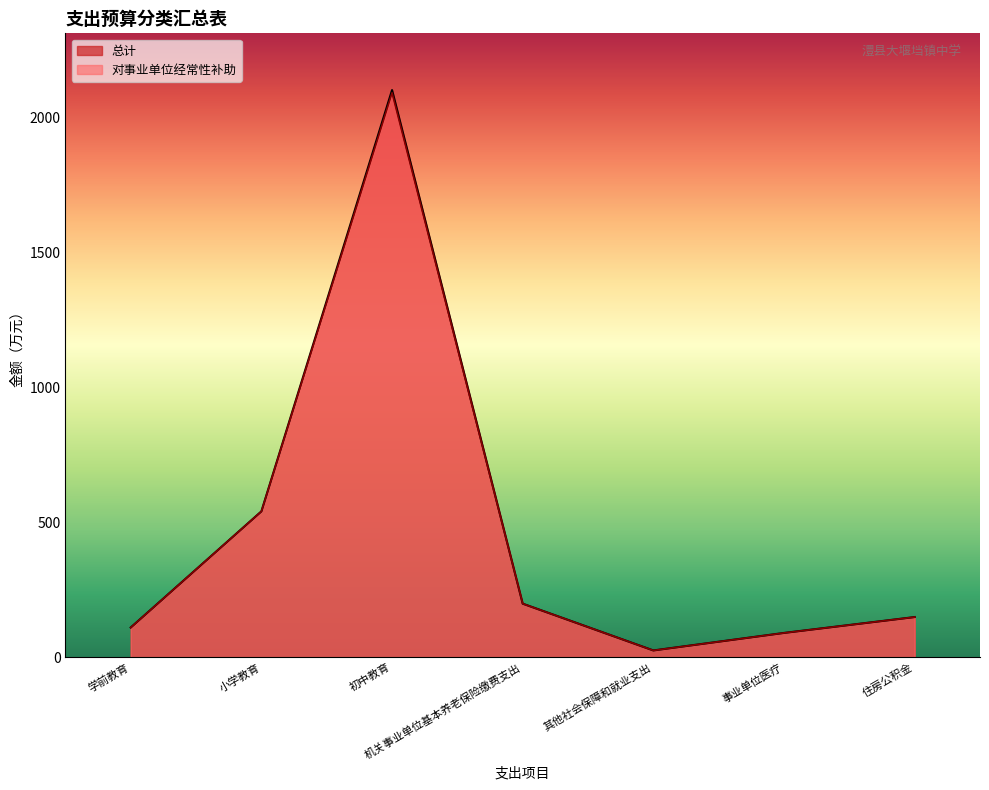

How many values in the 总计 series are below 148?

3